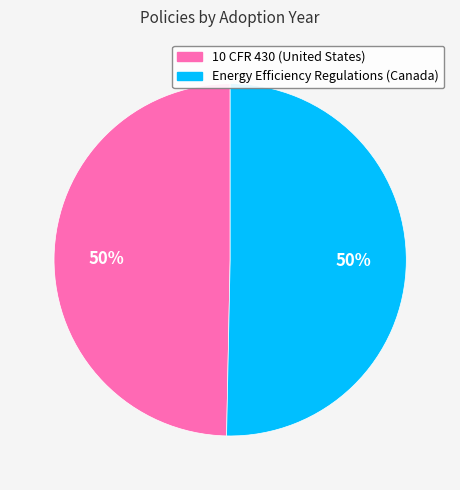

Is it true that Energy Efficiency Regulations (Canada) is 60% of the pie?

False